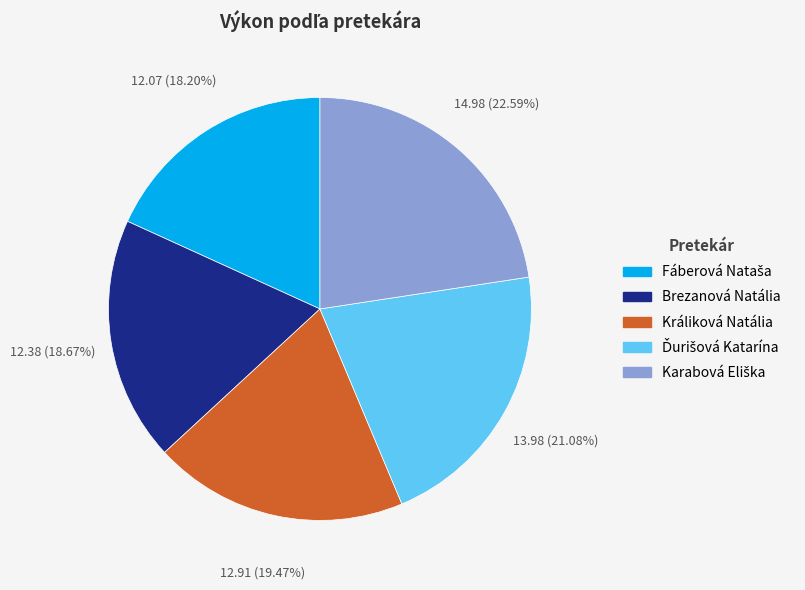

Is Brezanová Natália the majority of the pie?

No